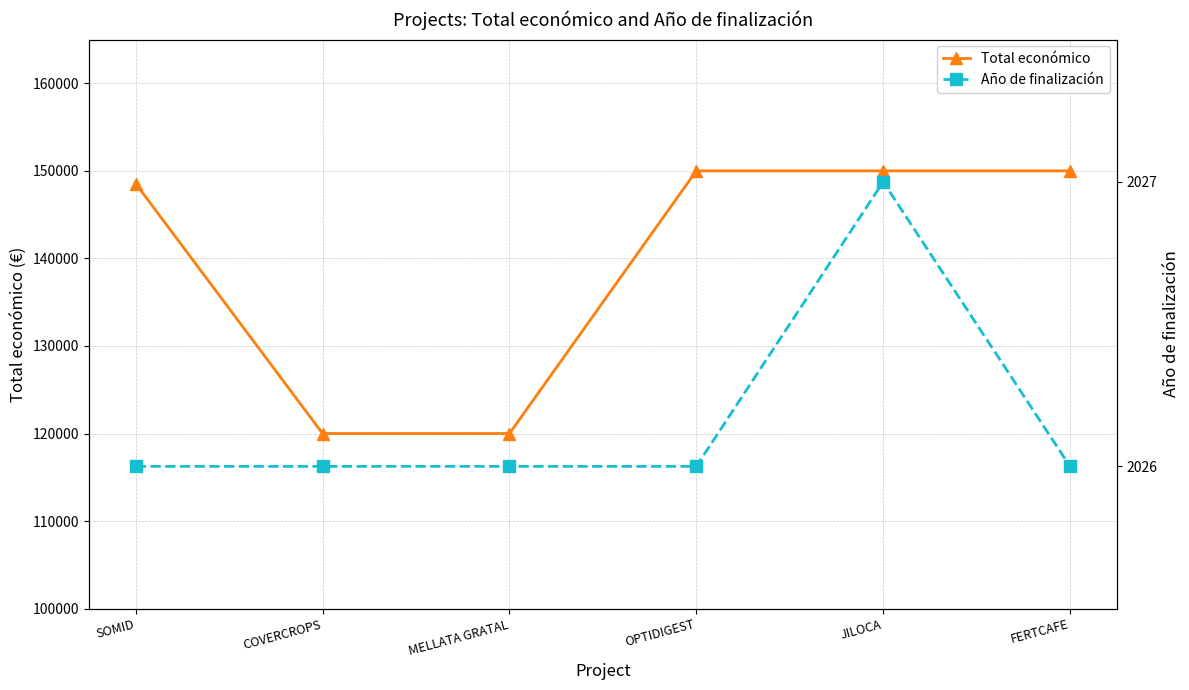

Reading right to left, what are all the values shown in this chart?

Total económico: 150000	150000	150000	120000	120000	148534
Año de finalización: 2026	2027	2026	2026	2026	2026